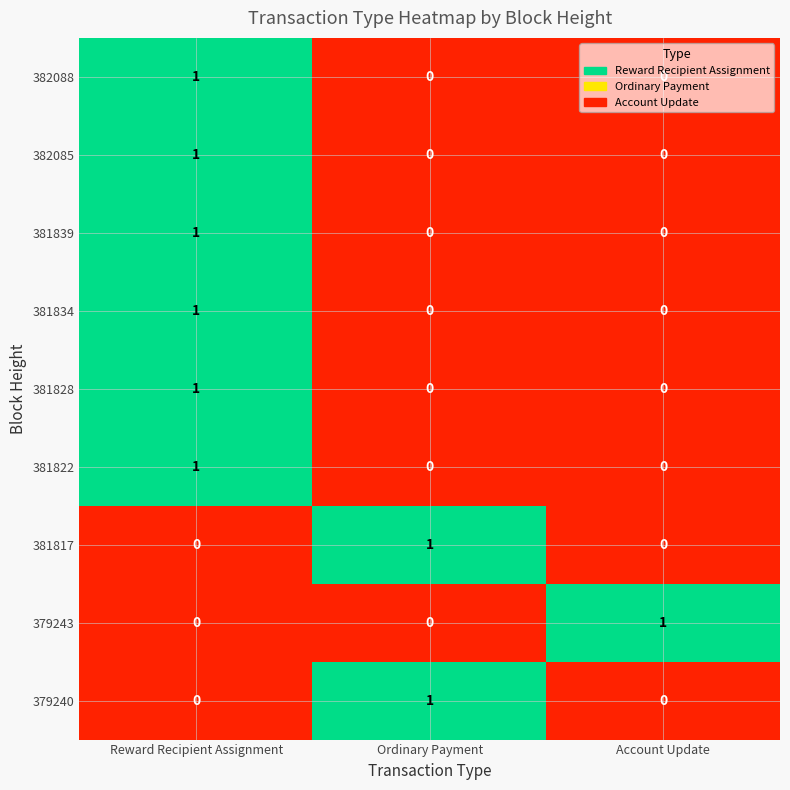

Is the value of 381817 at Reward Recipient Assignment greater than the value of 382085 at Reward Recipient Assignment?

No